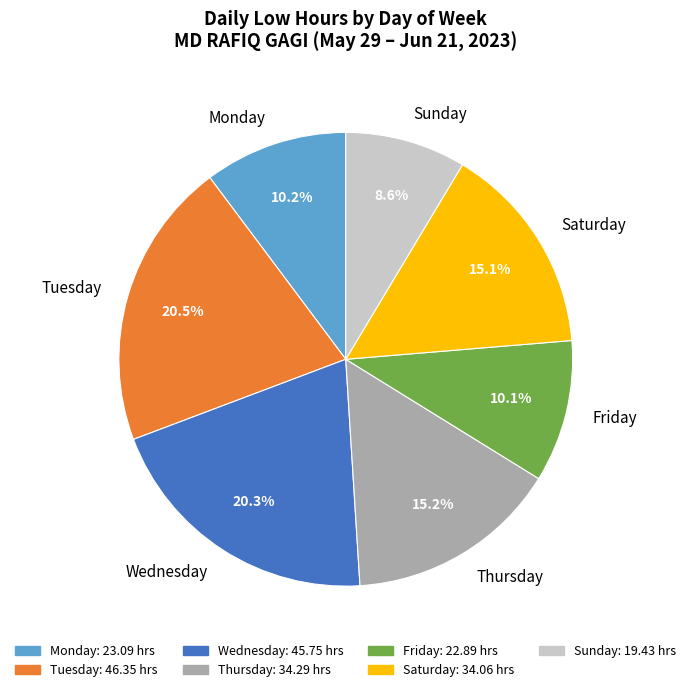

How much of the chart is everything except Friday?

89.9%